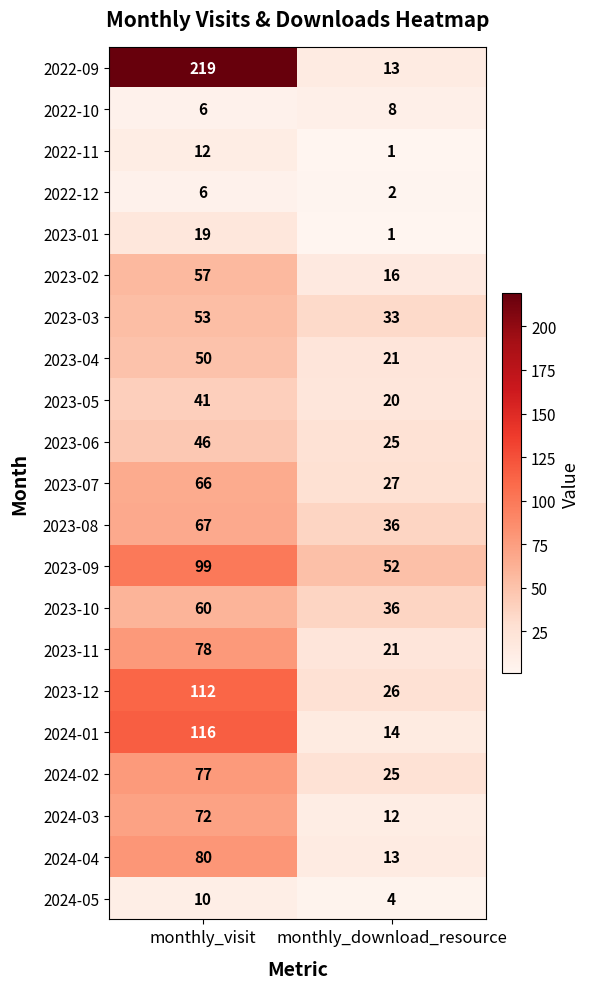

Which series has the widest spread of values?

2022-09